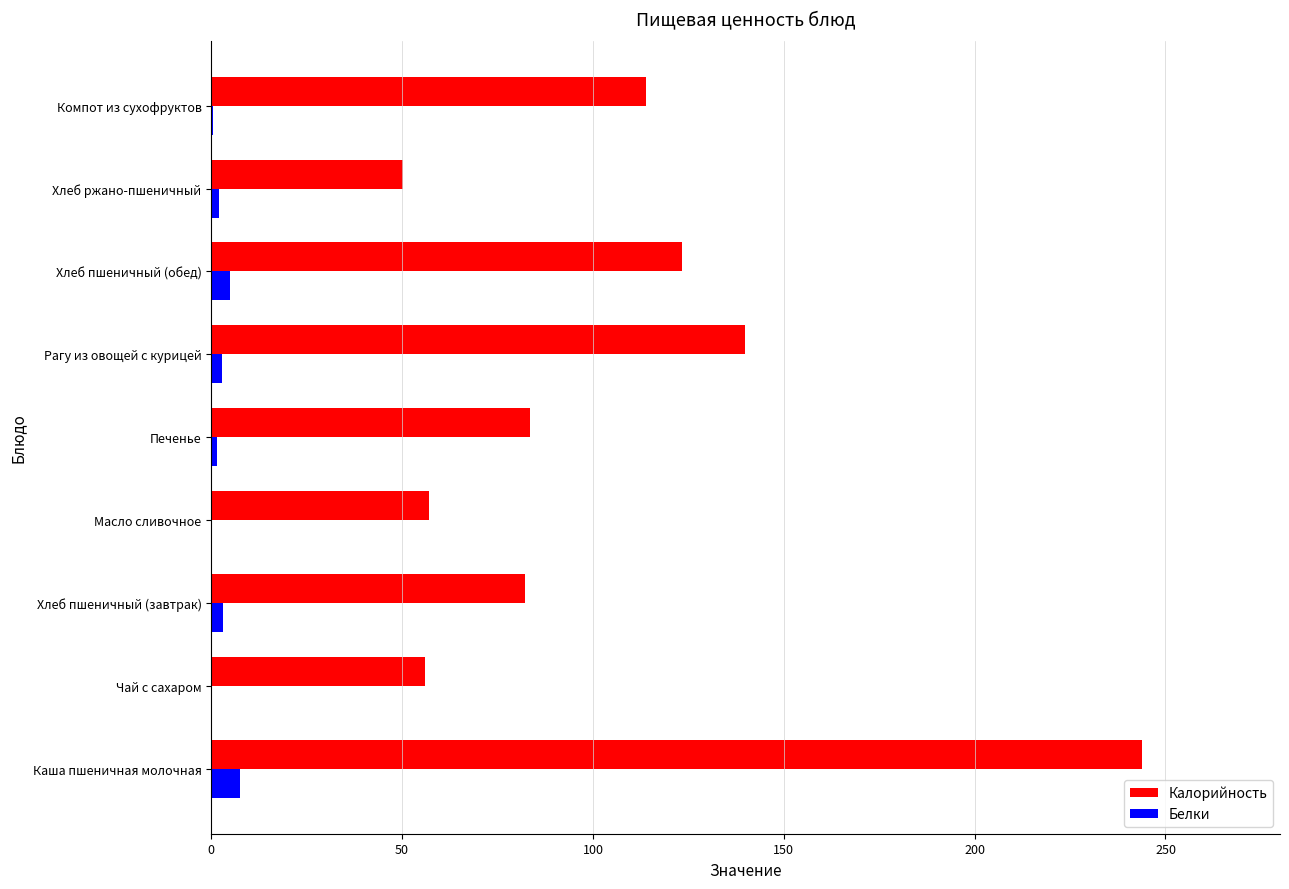

Which series changed the most between Каша пшеничная молочная and Хлеб ржано-пшеничный?

Калорийность